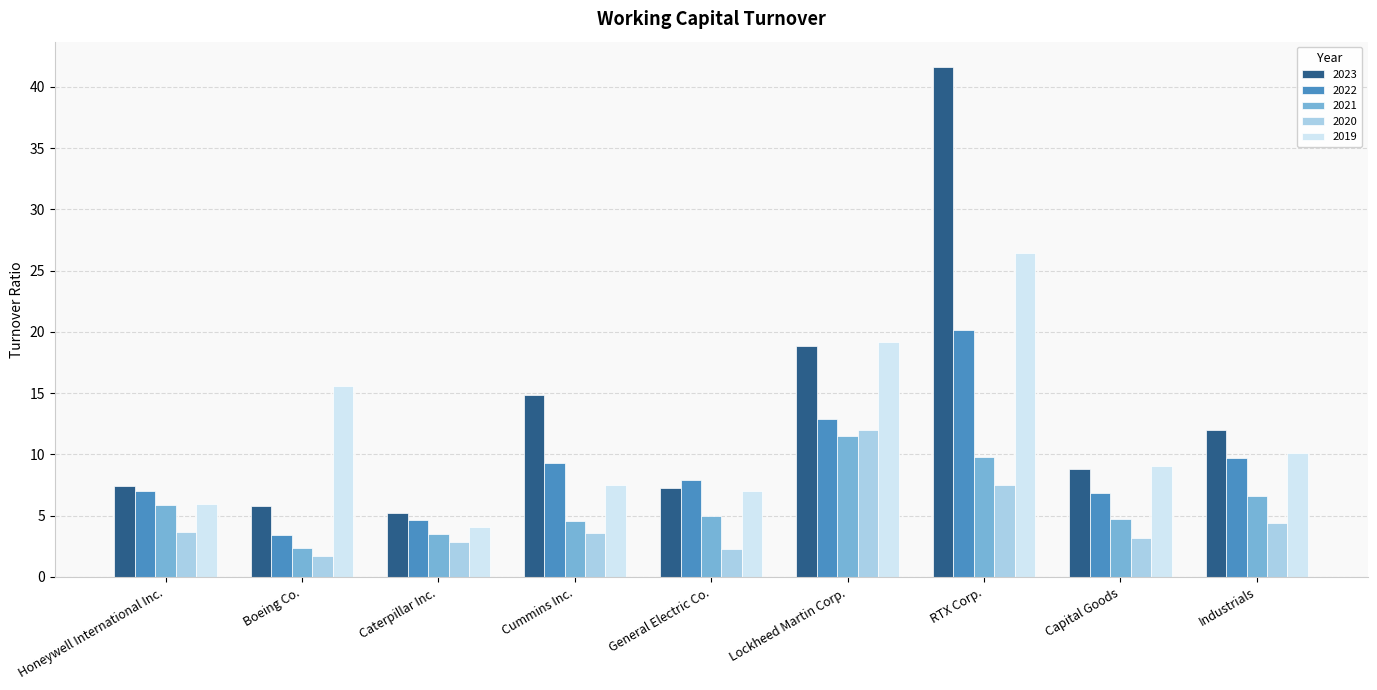

Read the 2019 value at RTX Corp..

26.5